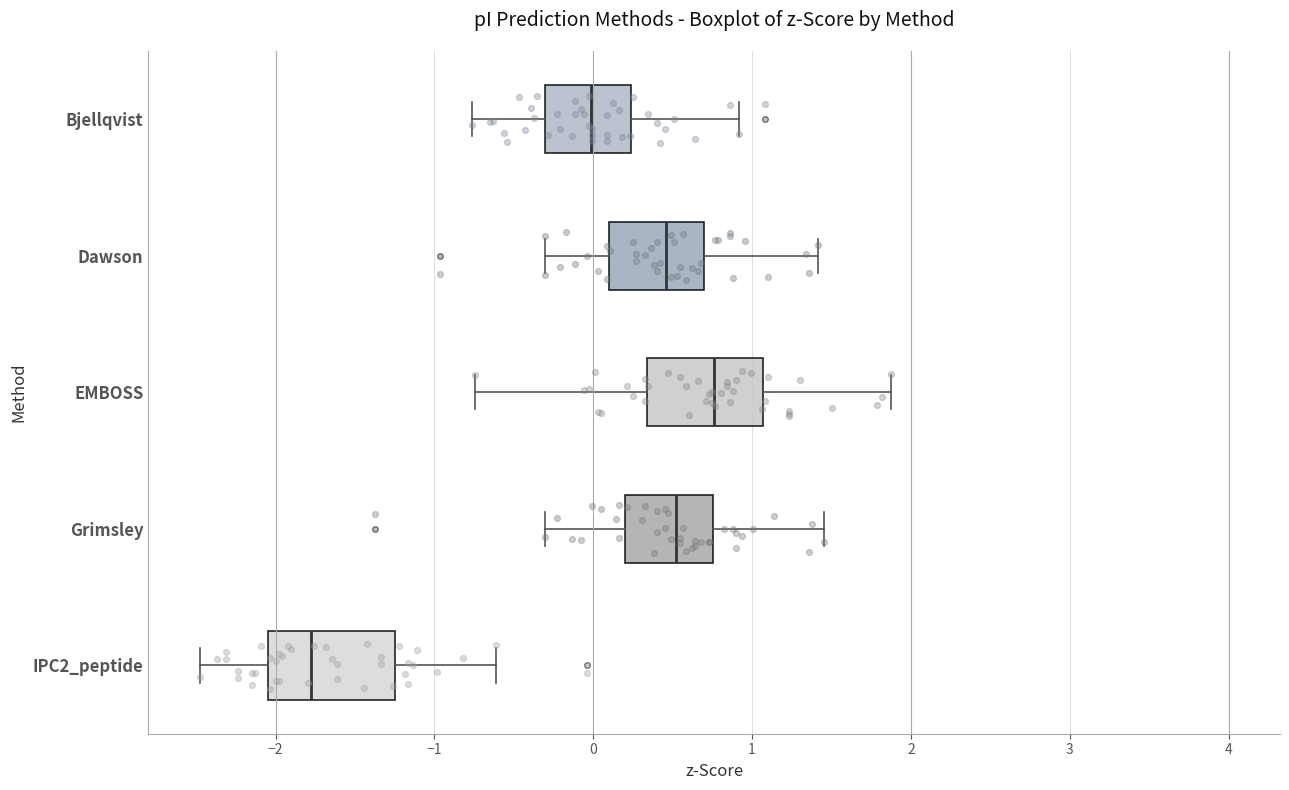

Reading bottom to top, transcribe this box plot: for each box, give where its median line is, the range the box spans, and where its two whiskers end, as read against the x-axis. The values are not printed on the chart, so give them approximately, as read against the axis.

IPC2_peptide: median -1.8, box -2.0 to -1.3, whiskers -2.5 to -0.6
Grimsley: median 0.5, box 0.2 to 0.8, whiskers -0.3 to 1.5
EMBOSS: median 0.8, box 0.3 to 1.1, whiskers -0.7 to 1.9
Dawson: median 0.5, box 0.1 to 0.7, whiskers -0.3 to 1.4
Bjellqvist: median 0.0, box -0.3 to 0.2, whiskers -0.8 to 0.9